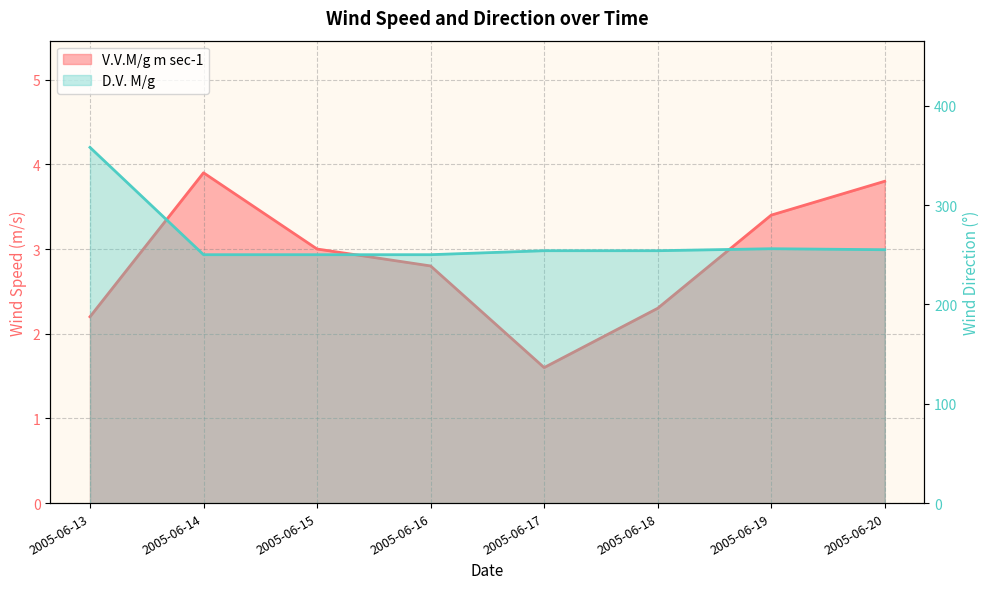

True or false: D.V. M/g and V.V.M/g m sec-1 intersect in this chart.

False